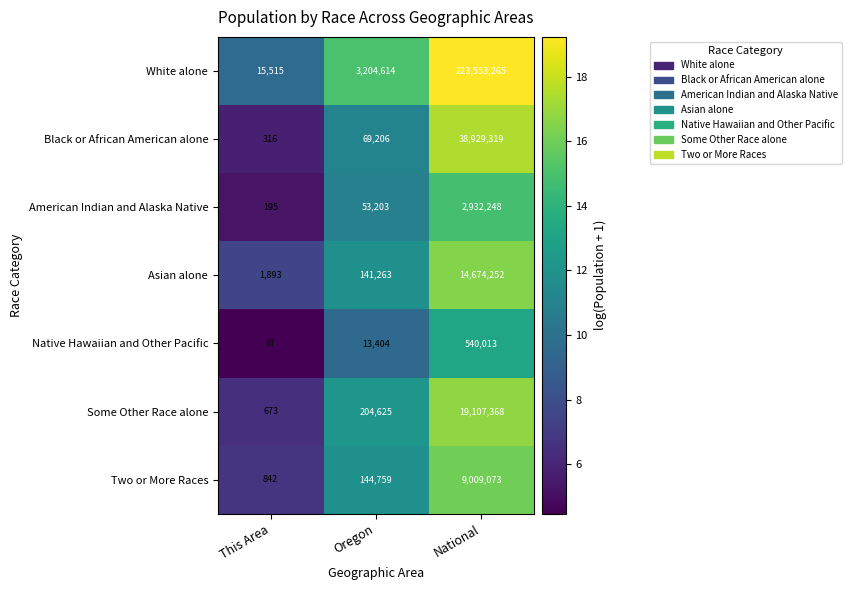

Which series has the largest range (max minus min)?

White alone